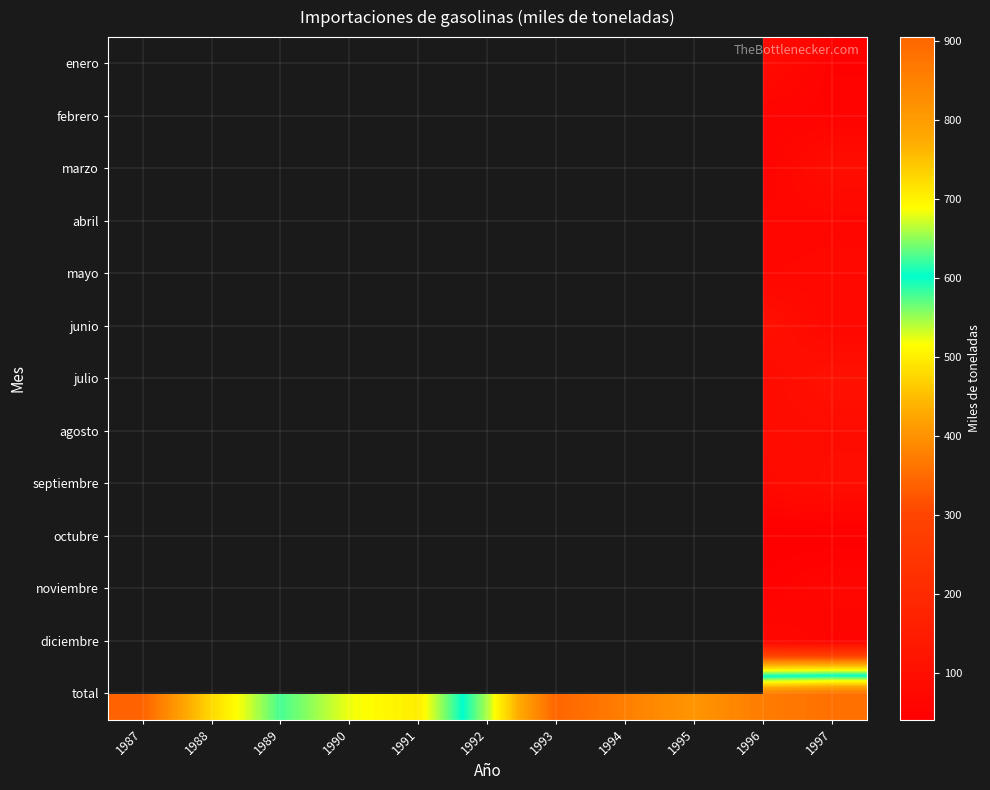

The value of total at 1992 is 388.7. True or false?

False